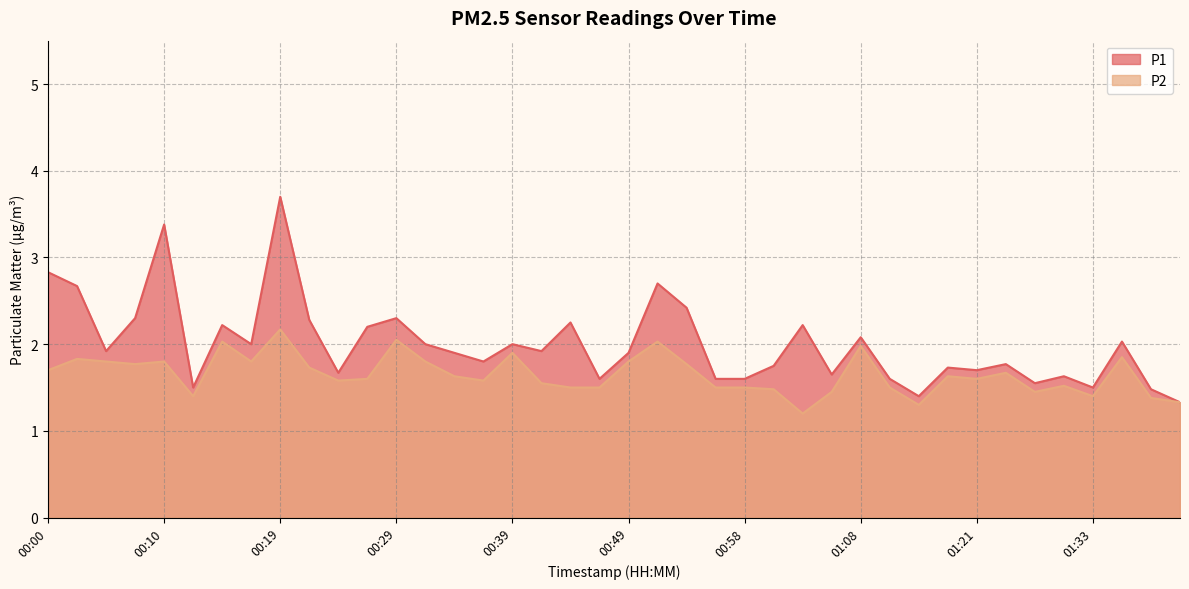

Where is the first local maximum for P2?

00:02